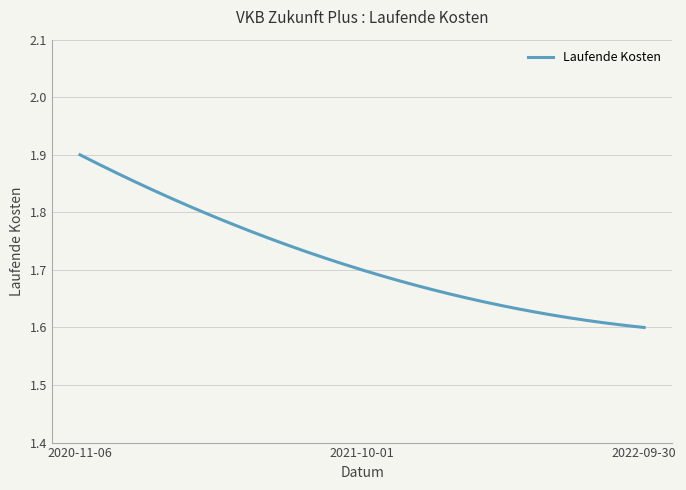

How many lines are shown in the chart?

1